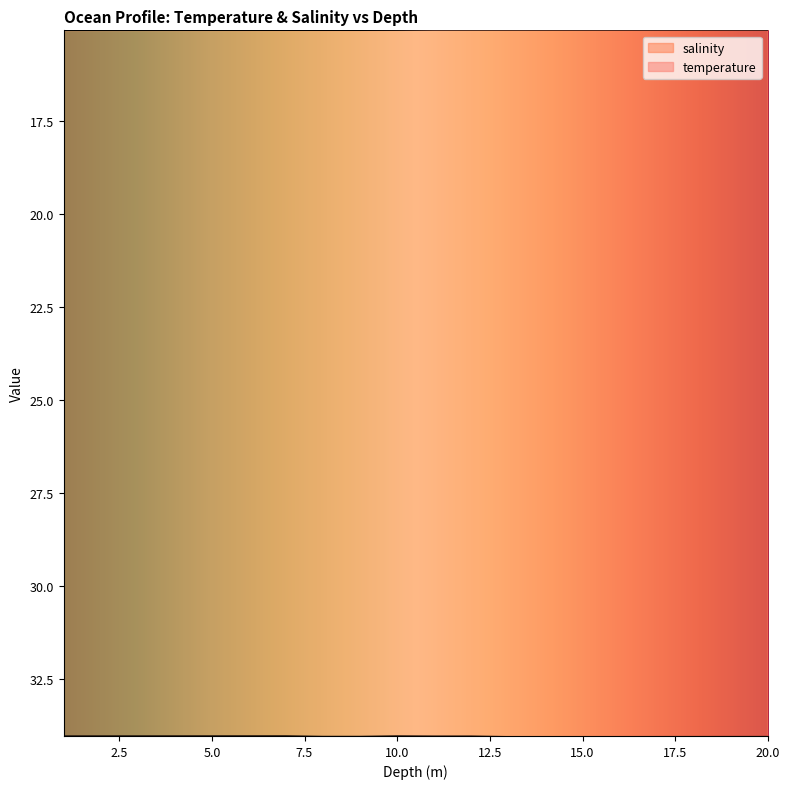

Between 18.0 and 11.0, which is larger?

18.0